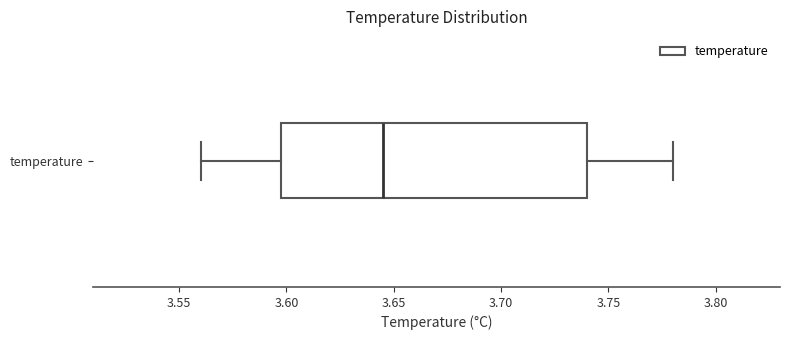

Read this box plot against the x-axis: the position of the median line, the range covered by the box, and the ends of both whiskers. The values are not printed on the chart, so give them approximately, as read against the axis.

median 3.645, box 3.600 to 3.740, whiskers 3.560 to 3.780